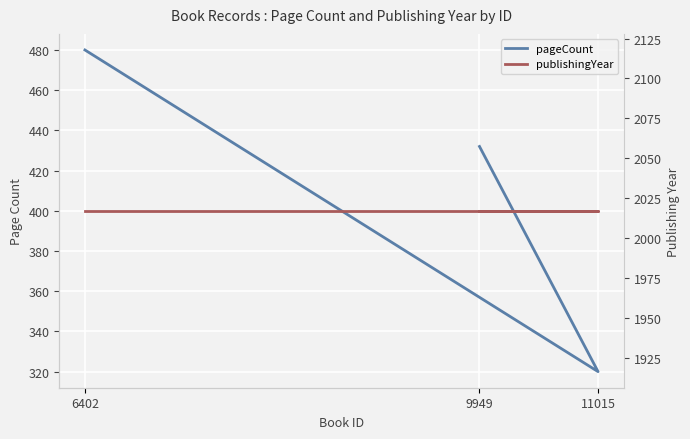

What is the label of the 3rd point from the left?

9949